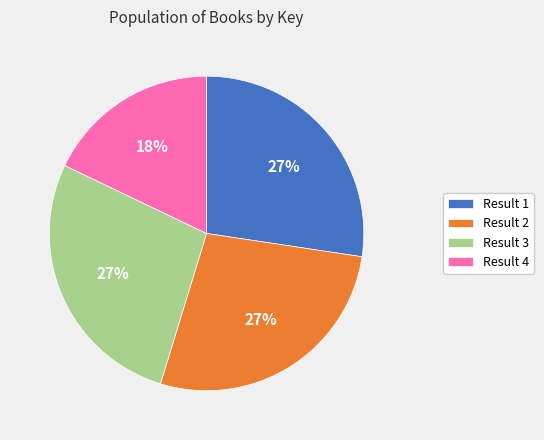

Which slice is the smallest?

Result 4